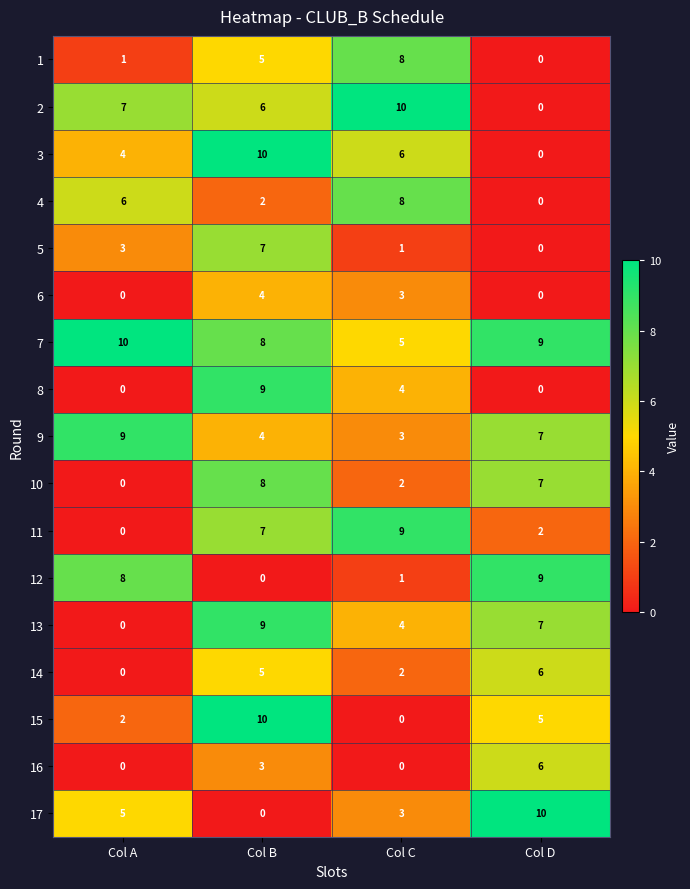

What is the greatest value displayed?

10